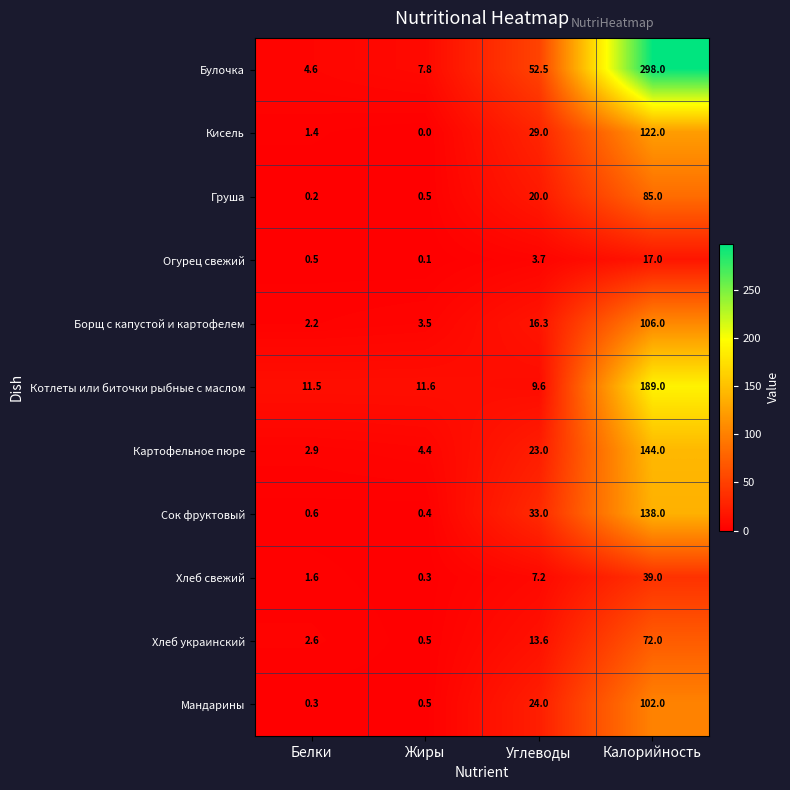

Count the number of categories in the chart.

4